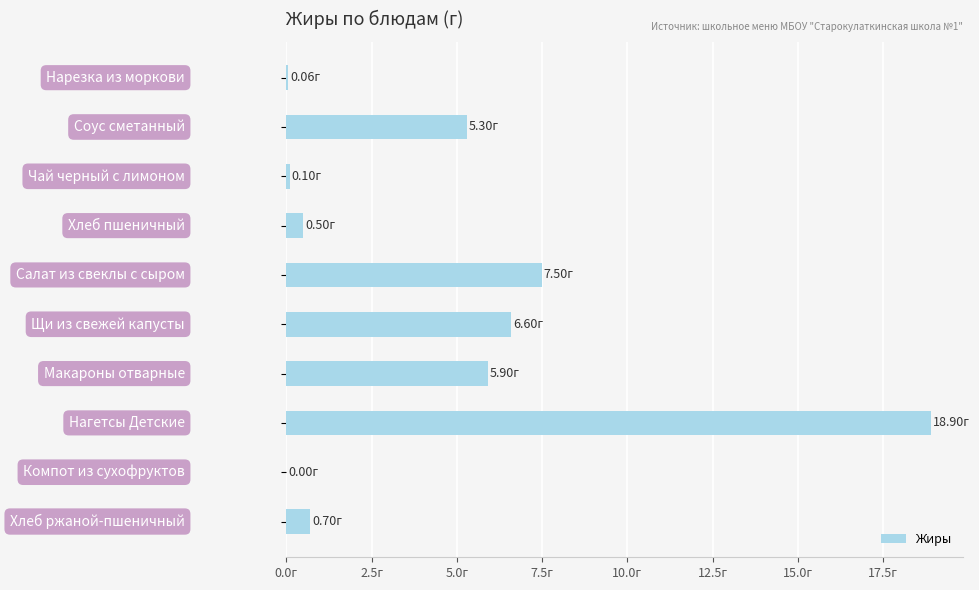

How many data points are less than 5?

5